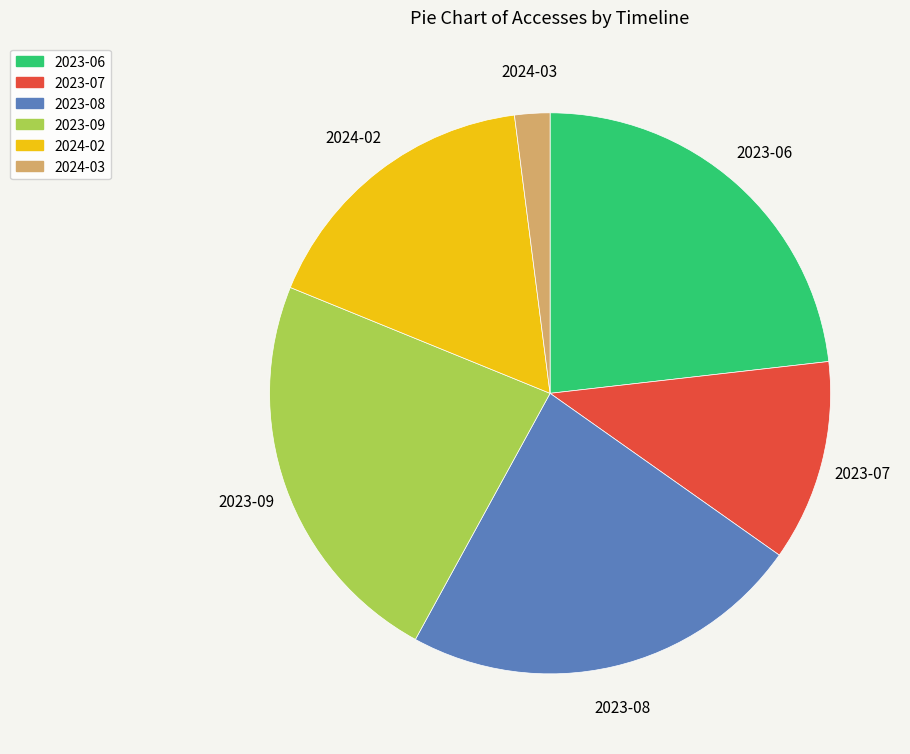

Is the sum of 2023-09 and 2023-06 greater than half?

No